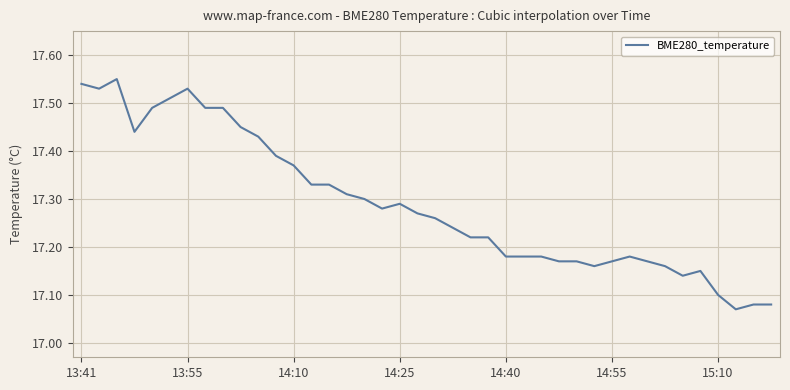

What is the difference between the maximum and minimum values?

0.5